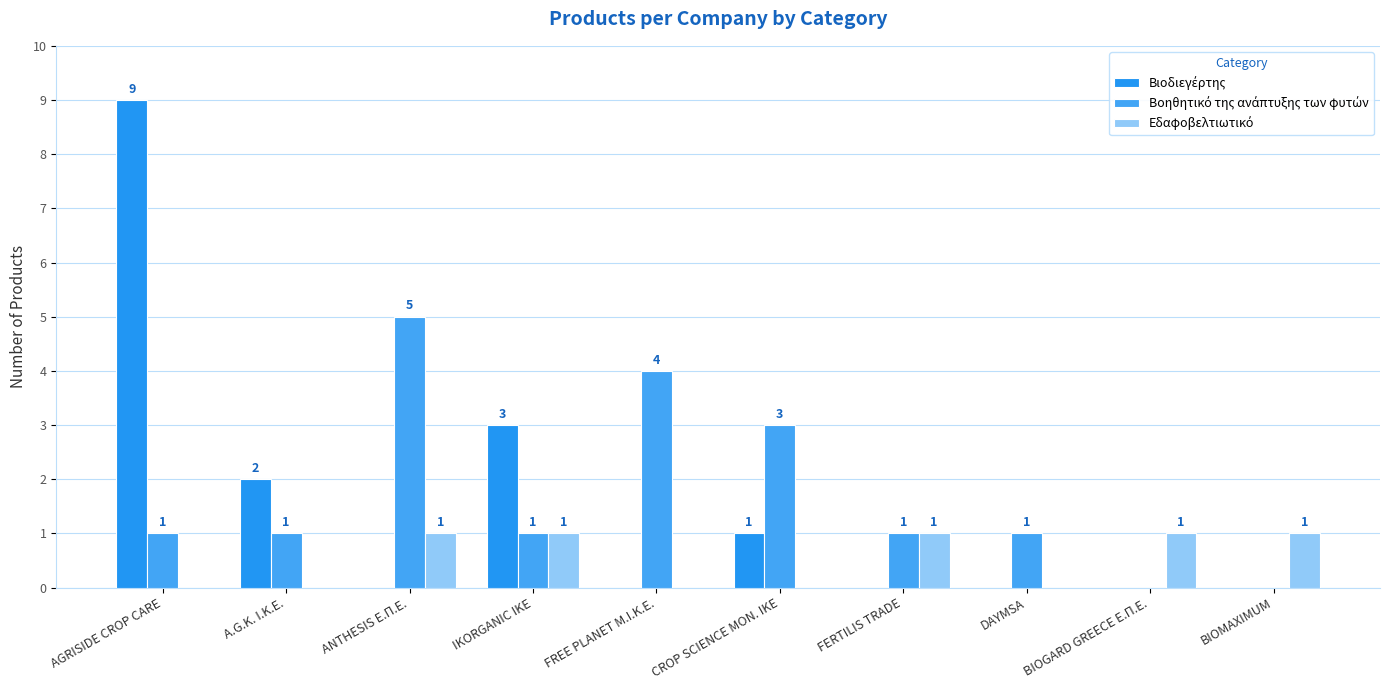

How many groups of bars are there?

10